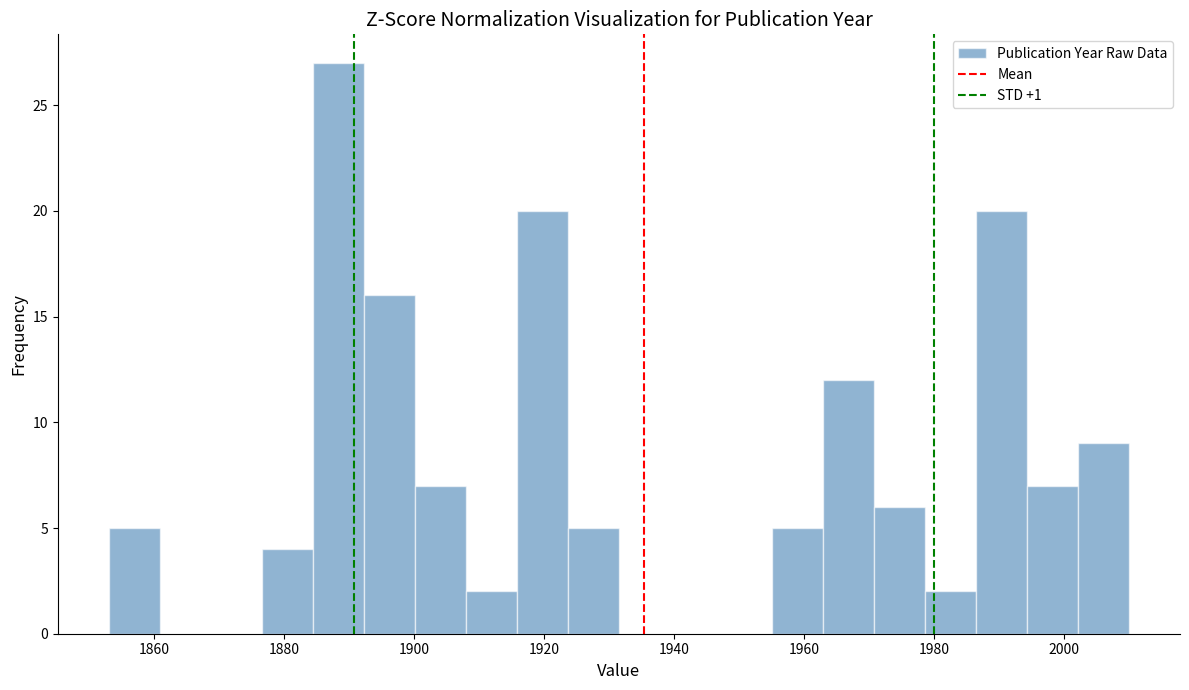

Around what value on the x-axis is the tallest bar? Give the approximate position of its centre, as read against the axis.

1888